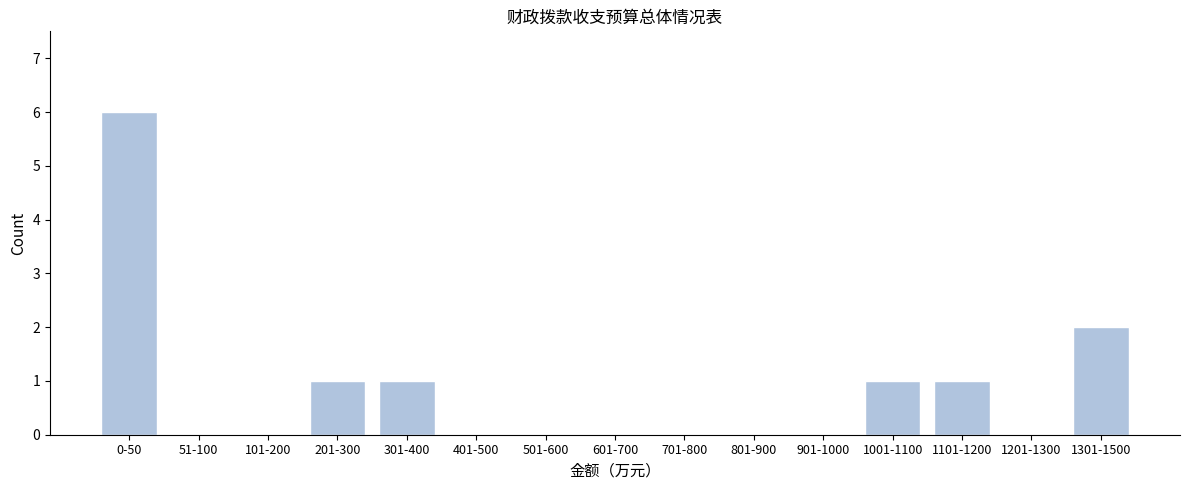

Reading left to right, list all the values displayed in this chart.

0-50=6	51-100=0	101-200=0	201-300=1	301-400=1	401-500=0	501-600=0	601-700=0	701-800=0	801-900=0	901-1000=0	1001-1100=1	1101-1200=1	1201-1300=0	1301-1500=2